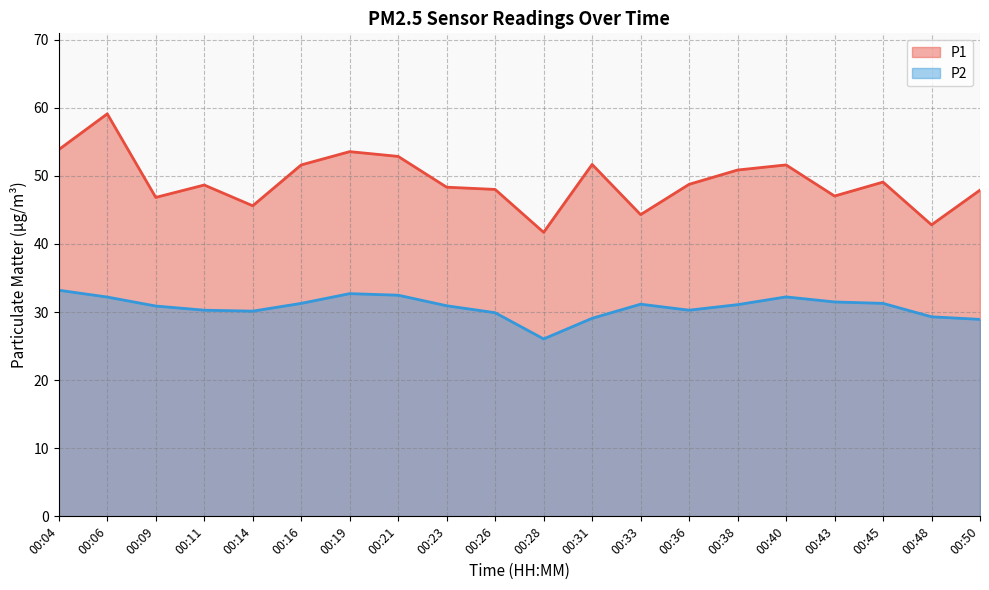

At how many categories does at least one series exceed 37?

20